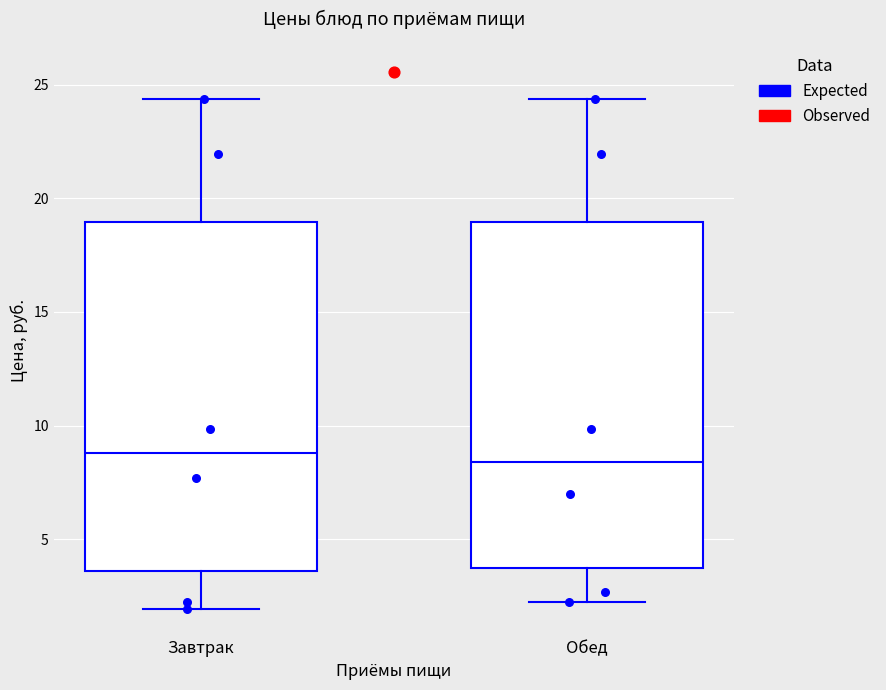

Reading left to right, transcribe this box plot: for each box, give where its median line is, the range the box spans, and where its two whiskers end, as read against the y-axis. The values are not printed on the chart, so give them approximately, as read against the axis.

Завтрак: median 9.0, box 3.5 to 19.0, whiskers 2.0 to 24.5
Обед: median 8.5, box 4.0 to 19.0, whiskers 2.0 to 24.5